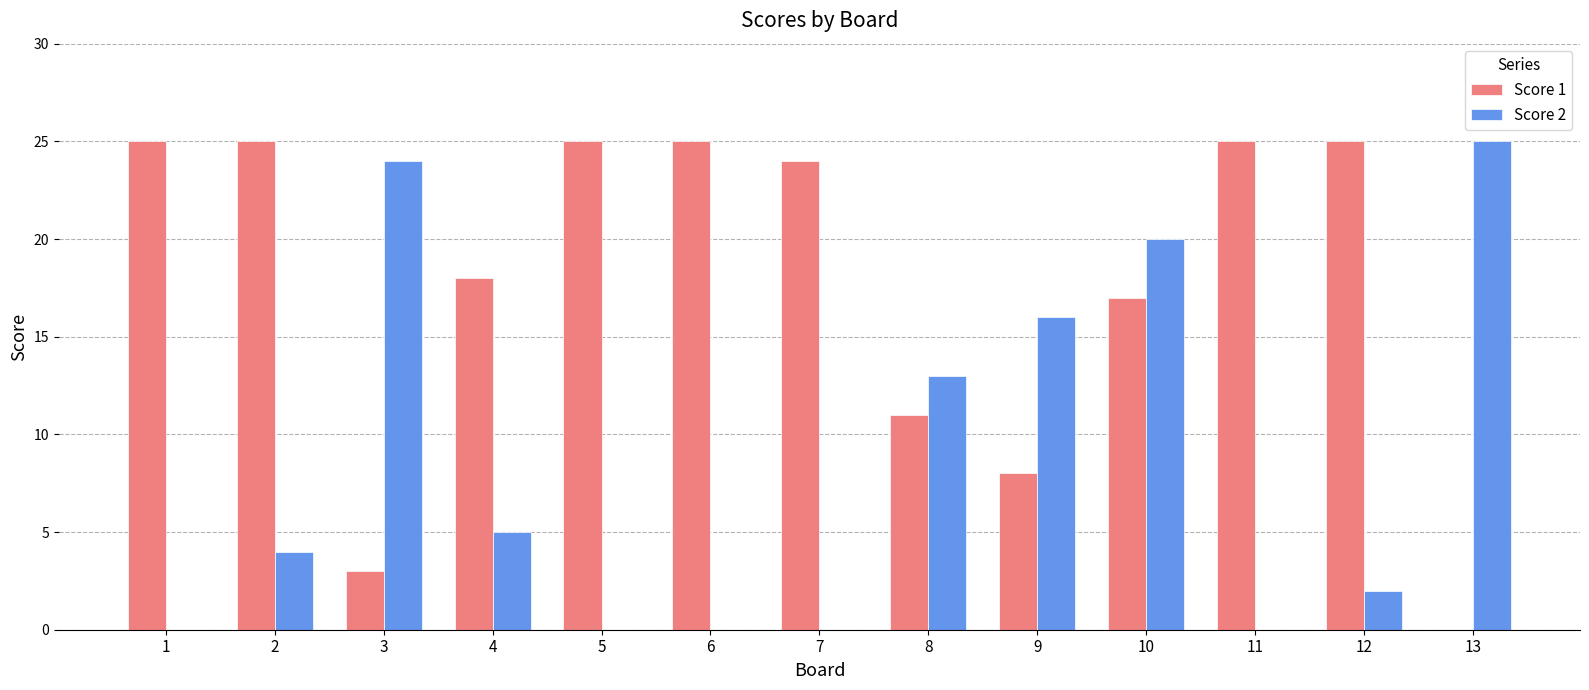

Which series has the largest total across all categories?

Score 1